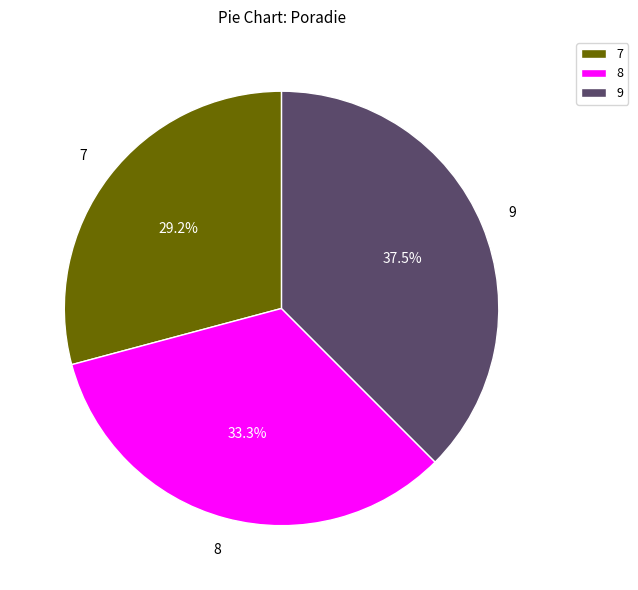

Rank the categories by value from highest to lowest.

9, 8, 7